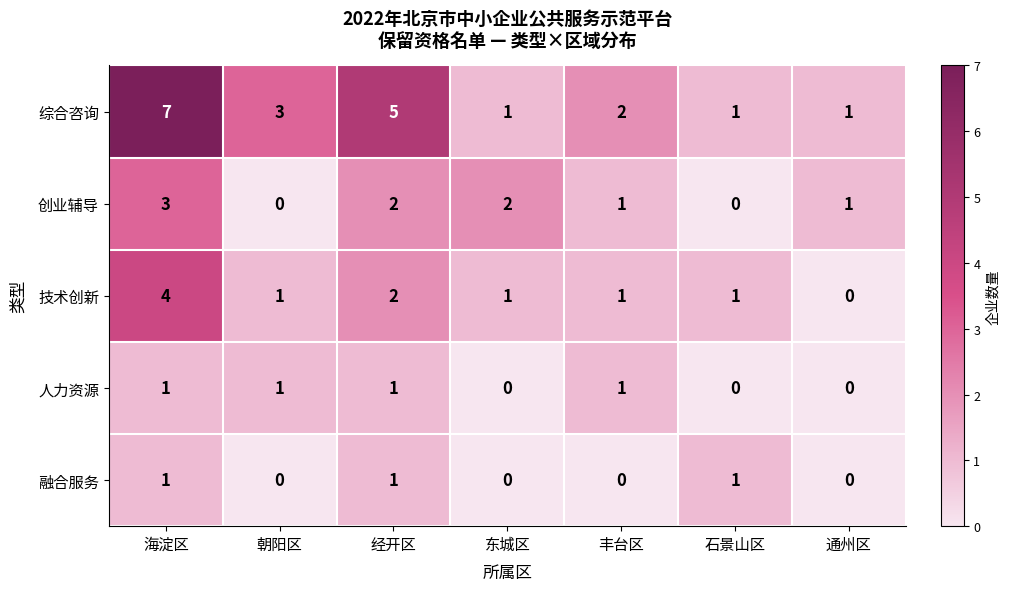

How many data points does each series have?

7